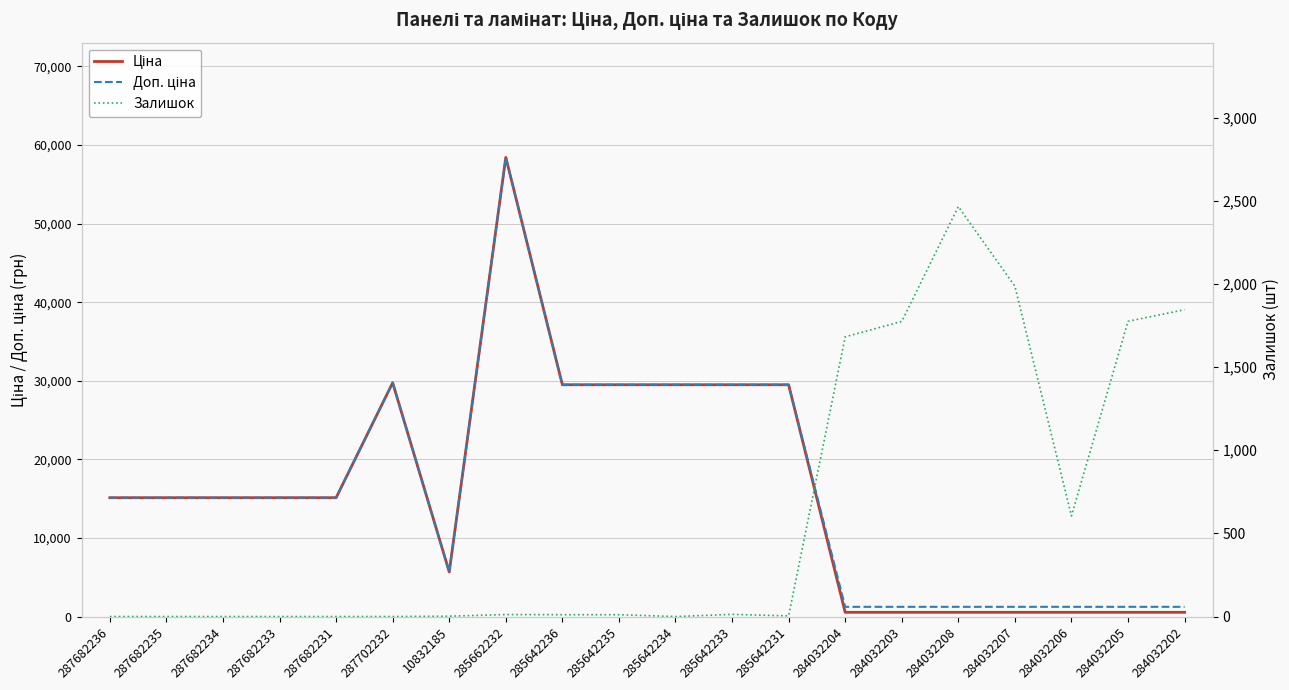

In Ціна, how many points are lower than both neighbors (excluding endpoints)?

1